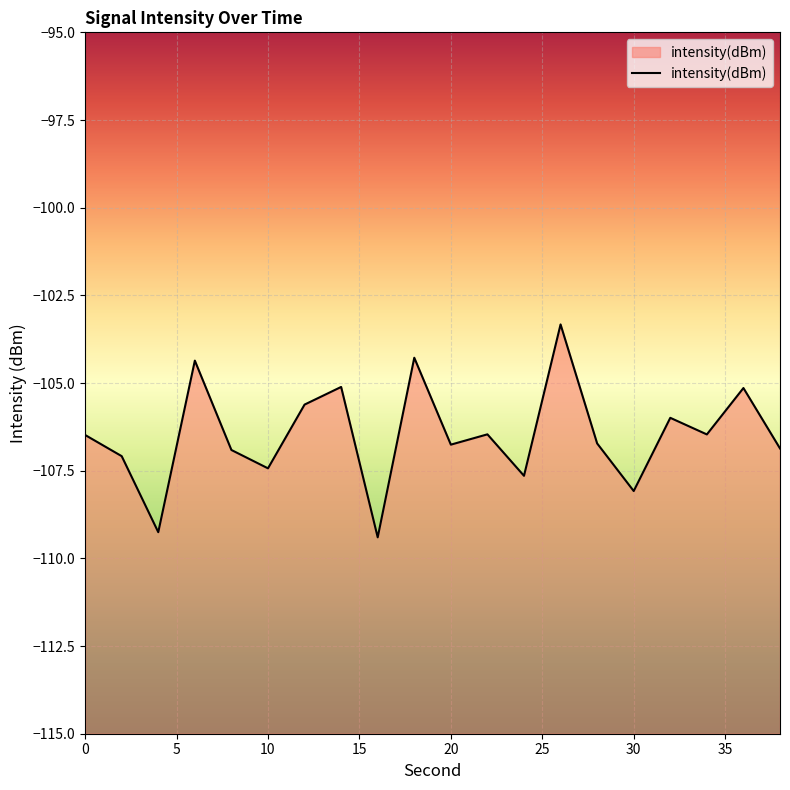

Reading right to left, what are all the values shown in this chart?

38=-106.9	36=-105.1	34=-106.5	32=-106.0	30=-108.1	28=-106.7	26=-103.3	24=-107.6	22=-106.5	20=-106.8	18=-104.3	16=-109.4	14=-105.1	12=-105.6	10=-107.4	8=-106.9	6=-104.4	4=-109.3	2=-107.1	0=-106.5